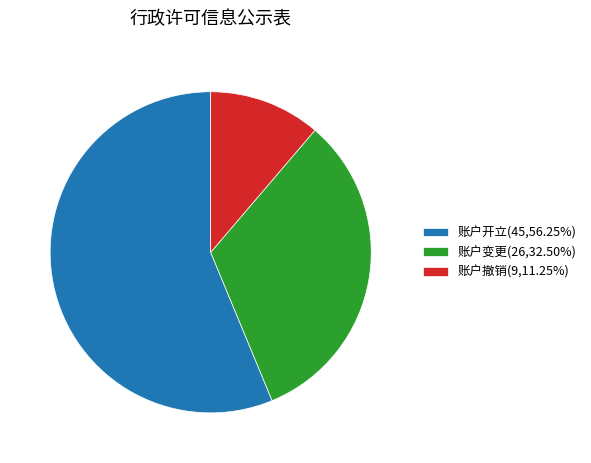

Combined, do 账户开立(45,56.25%) and 账户变更(26,32.50%) account for over 50%?

Yes